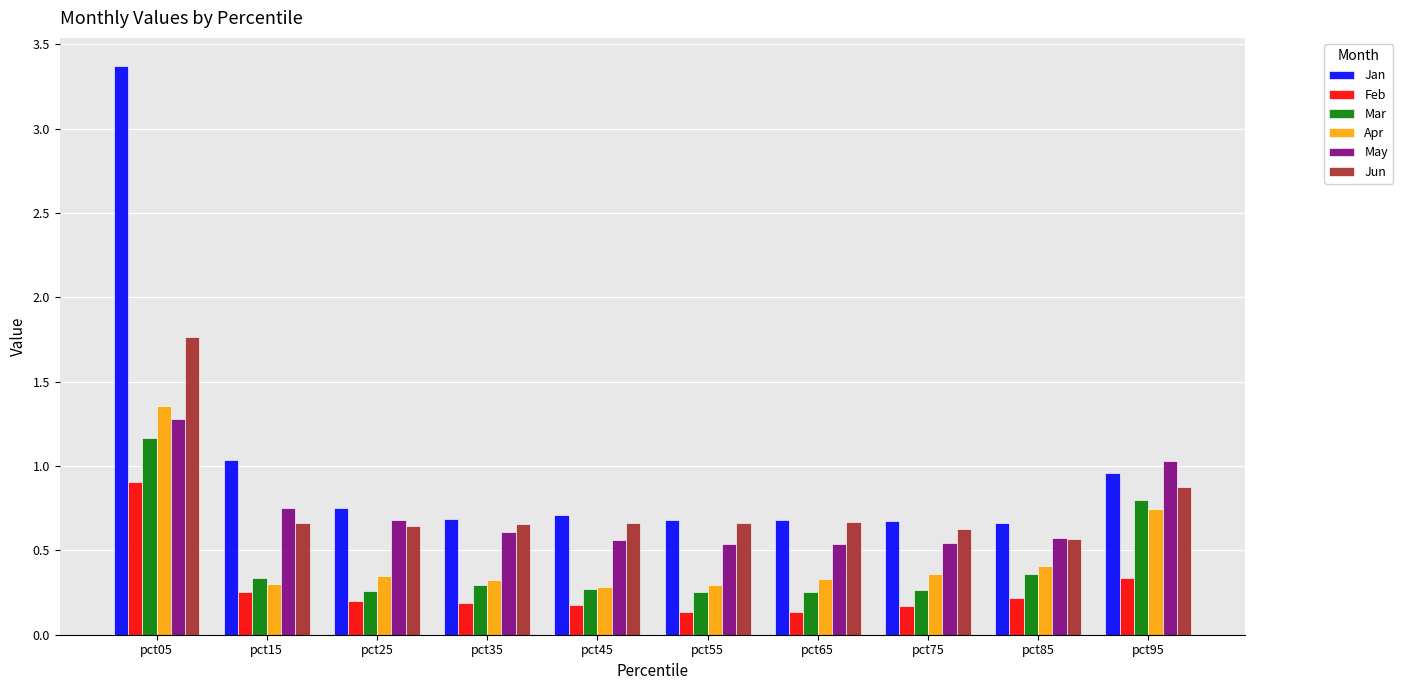

Which label corresponds to the largest value in the chart?

pct05